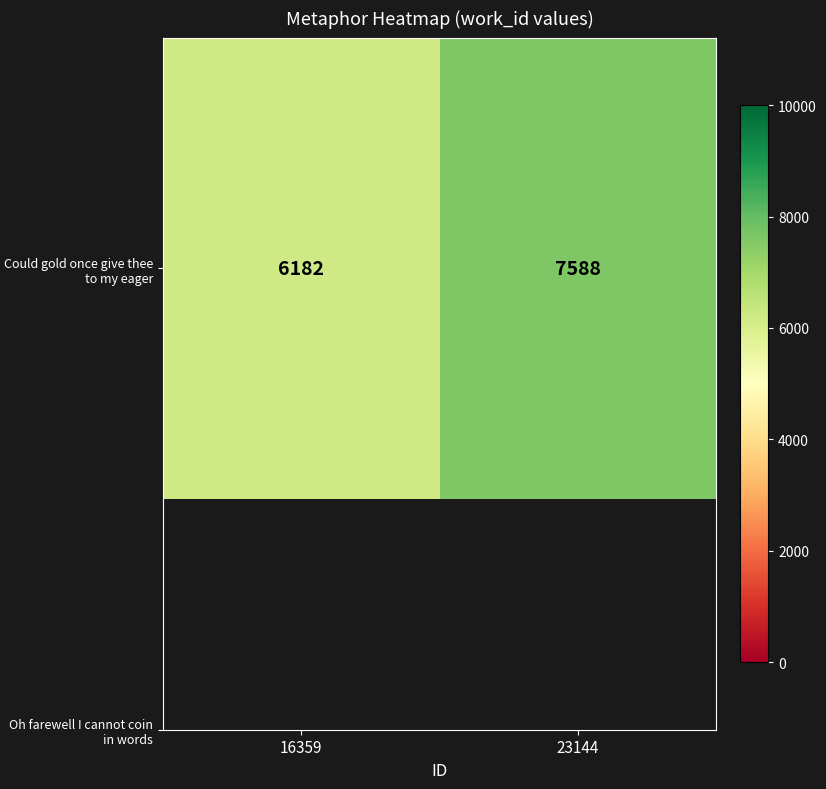

How many data points are less than 7588?

1